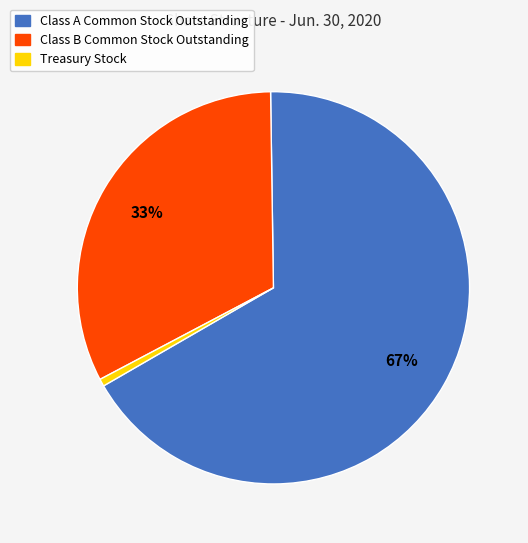

Do Treasury Stock and Class B Common Stock Outstanding together represent more than half of the pie?

No